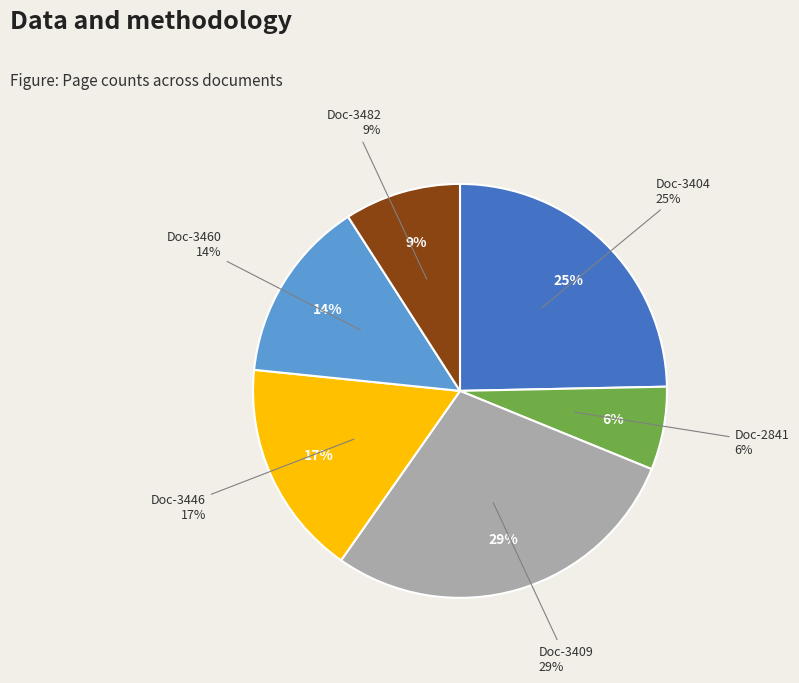

Is it true that OPUS4-3482 is 23% of the pie?

False